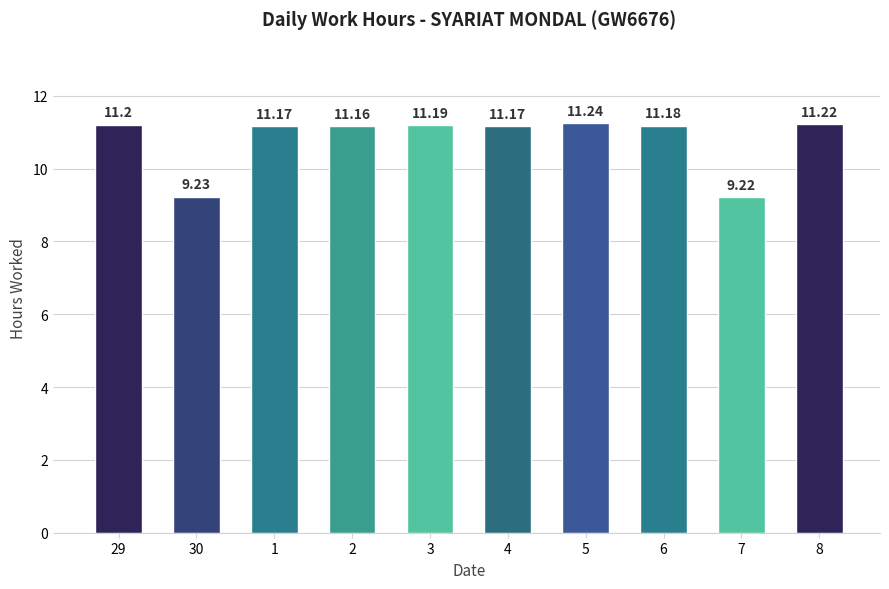

What is the label of the 10th bar from the right?

29